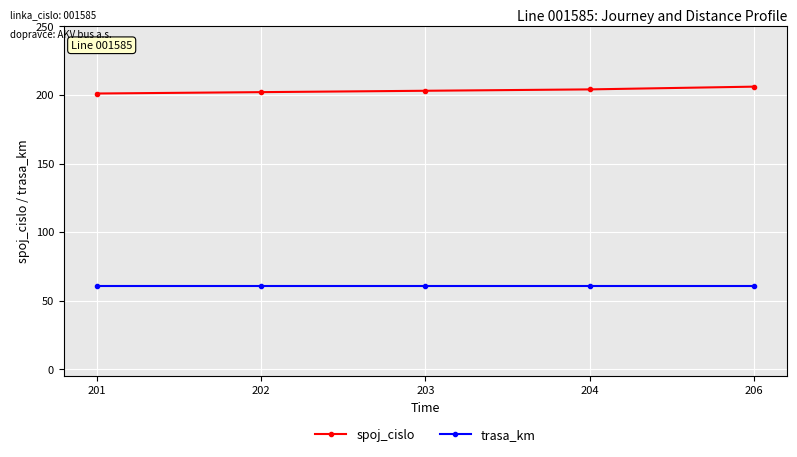

What is the value of the trasa_km point at the 4th from the left?

61